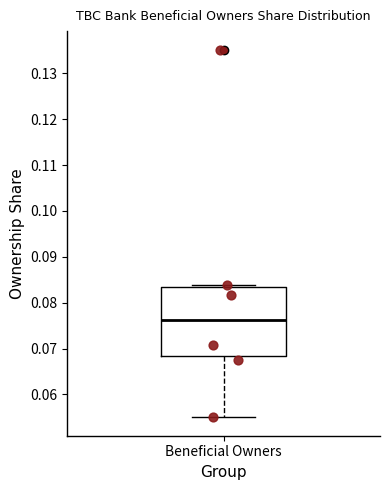

Read this box plot against the y-axis: the position of the median line, the range covered by the box, and the ends of both whiskers. The values are not printed on the chart, so give them approximately, as read against the axis.

median 0.076, box 0.068 to 0.083, whiskers 0.055 to 0.084